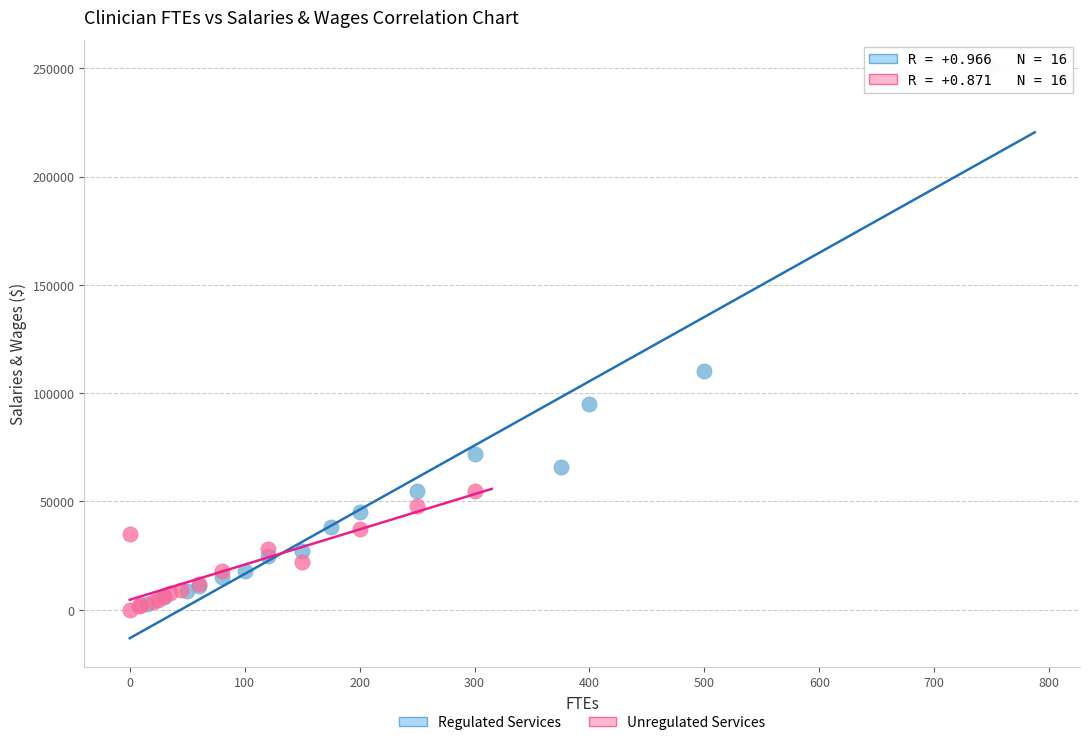

Which series has the widest spread of Y values?

Regulated Services